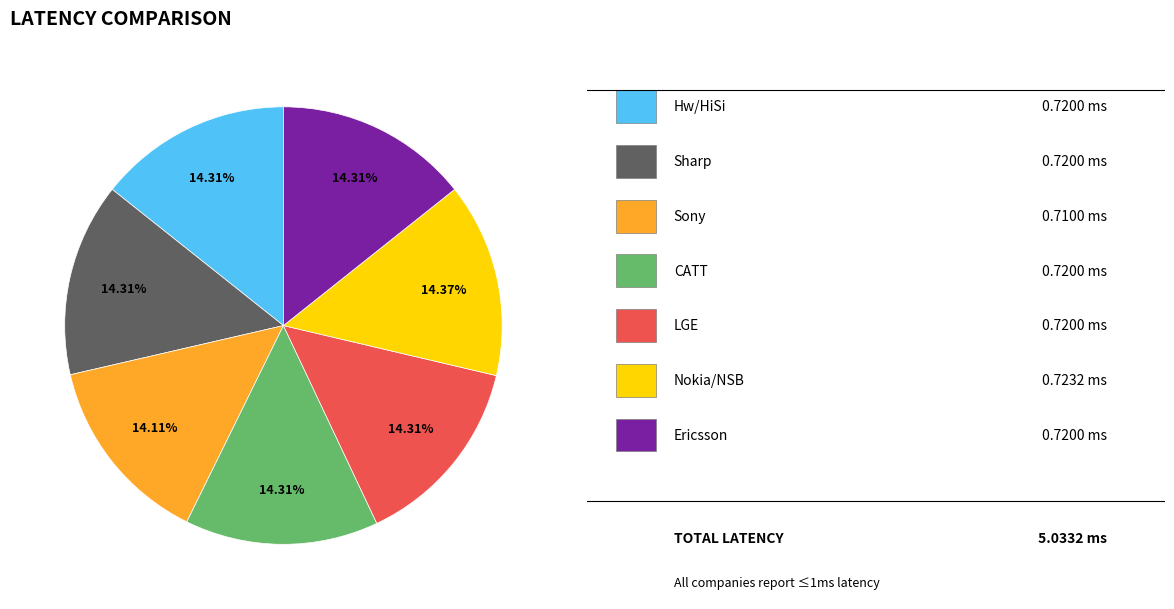

Is there a majority slice in this chart?

No